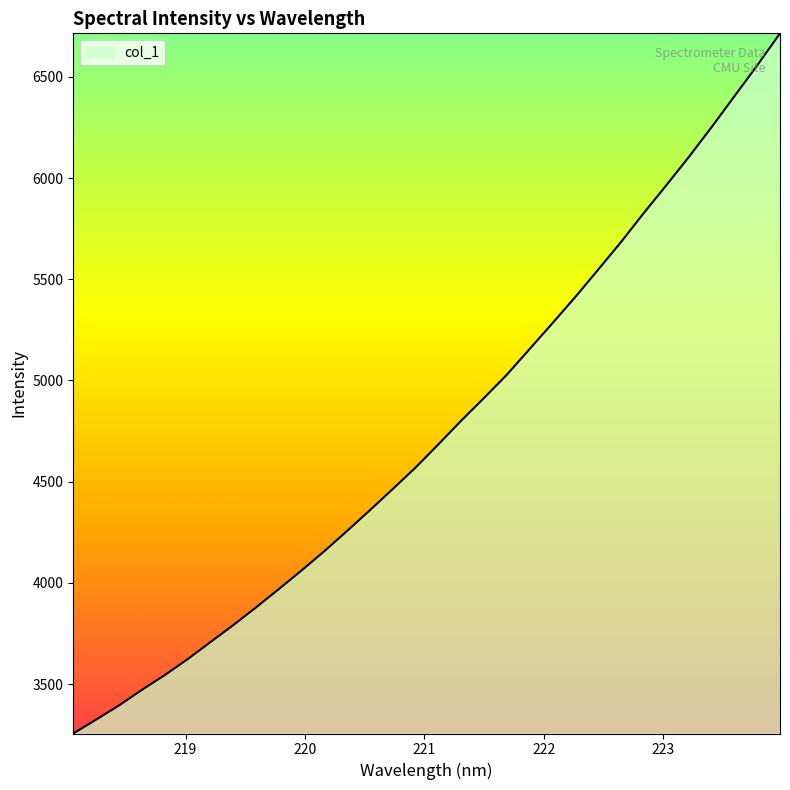

What is the difference between the maximum and minimum values?

3459.7